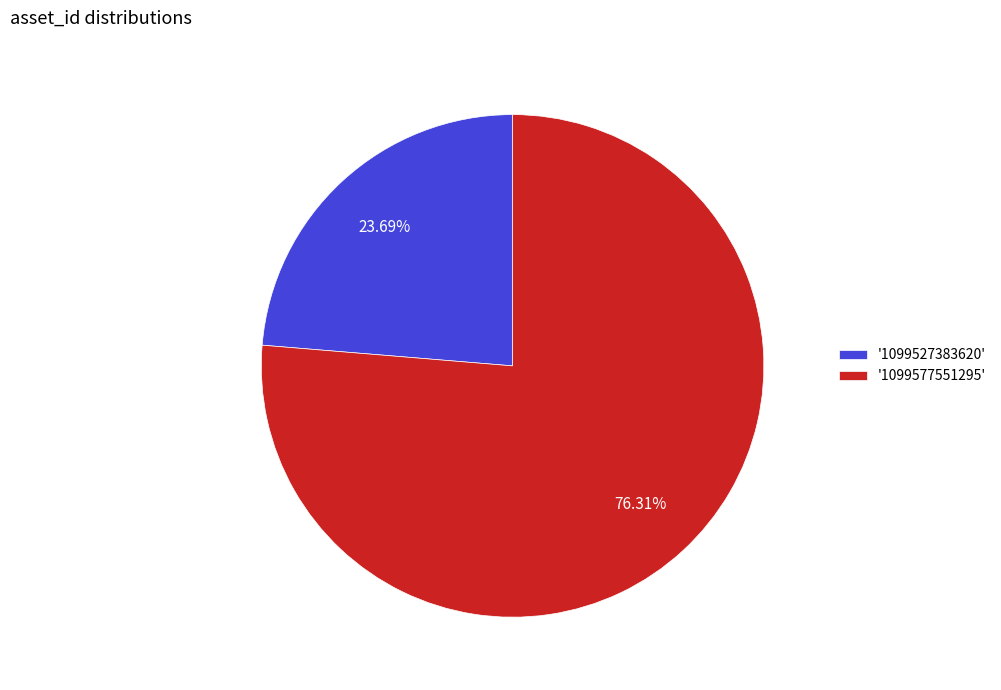

Do '1099577551295' and '1099527383620' together represent more than half of the pie?

Yes